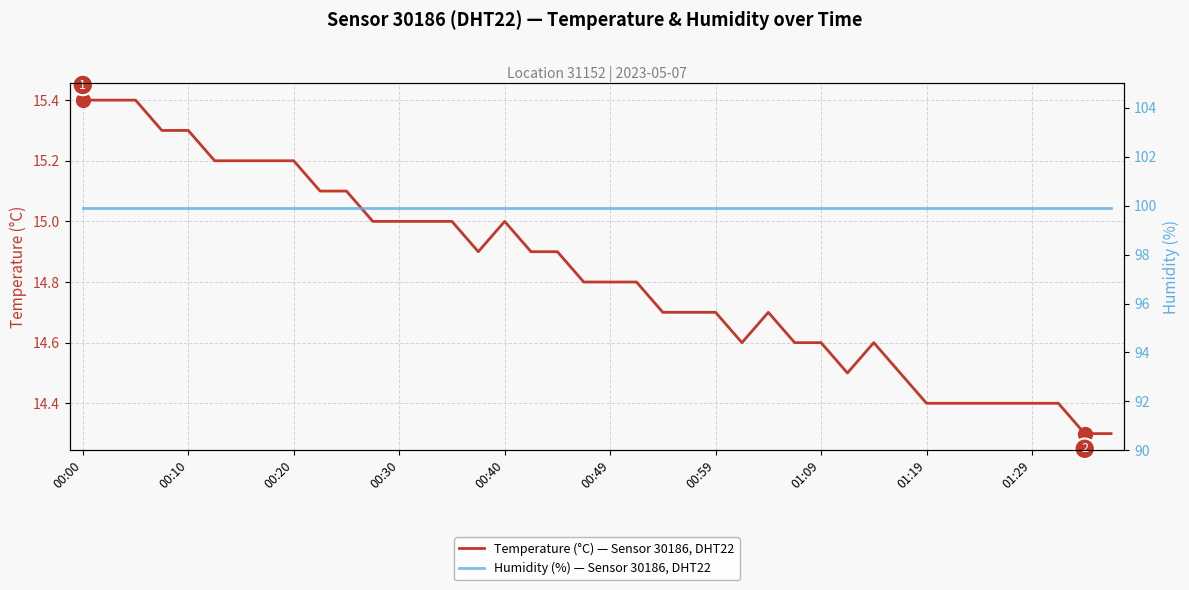

Which series has the largest total across all categories?

Humidity (%) — Sensor 30186, DHT22